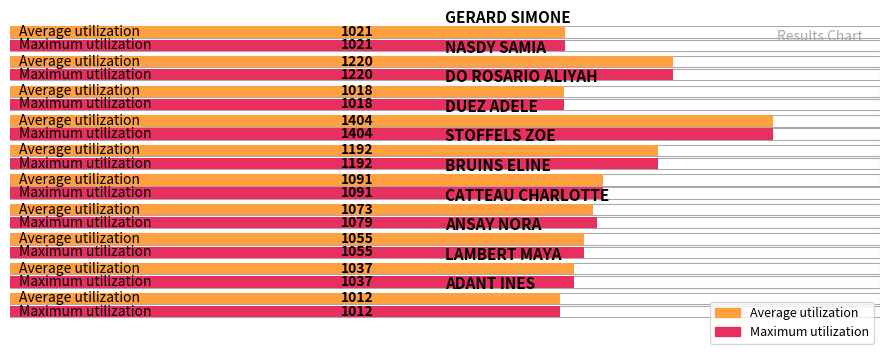

Is the value of Maximum utilization at CATTEAU CHARLOTTE greater than the value of Average utilization at NASDY SAMIA?

No